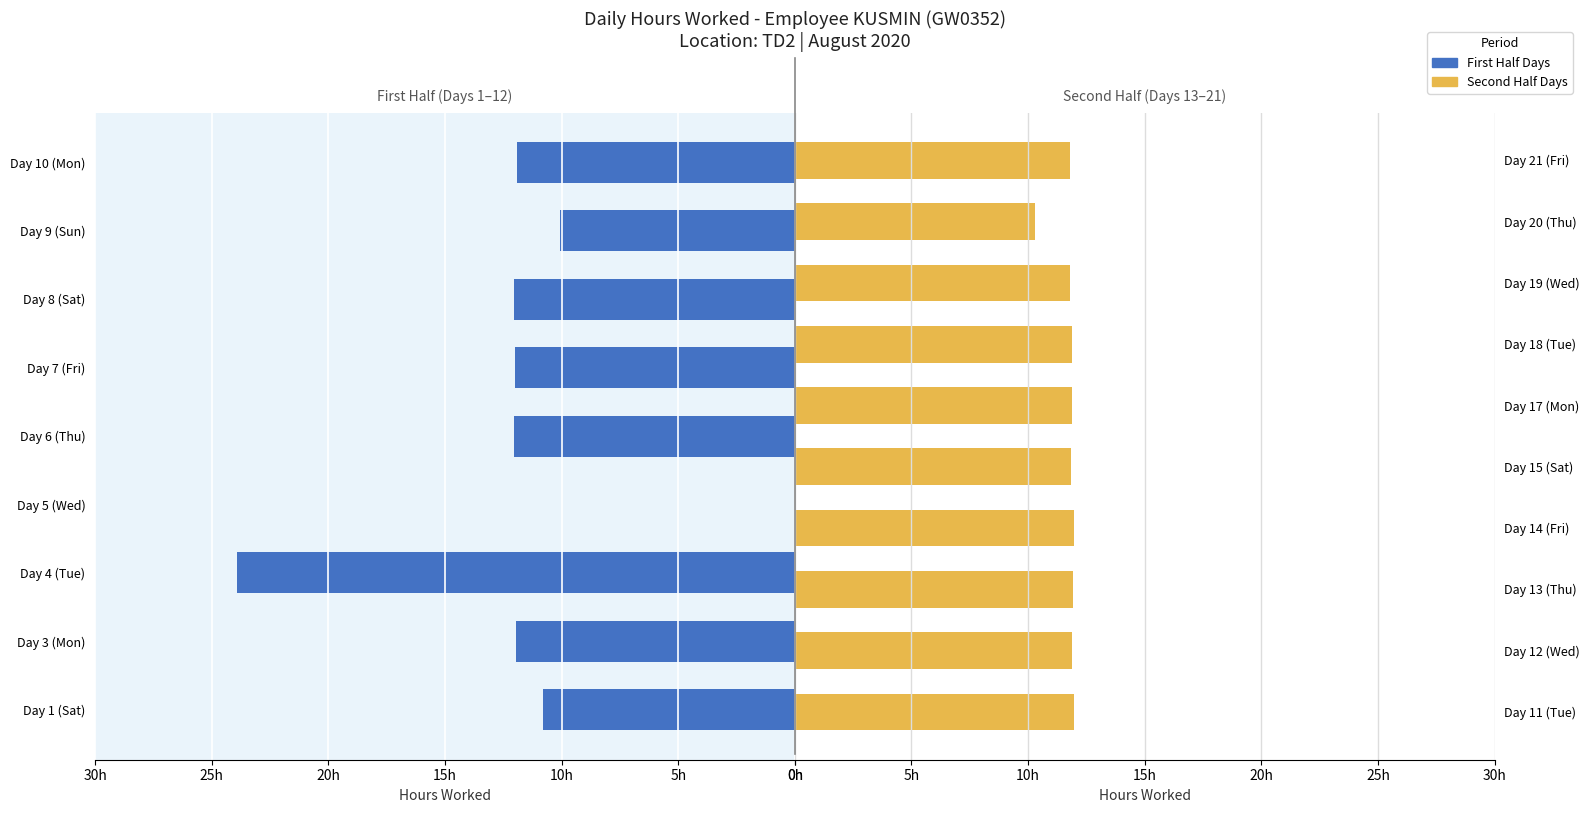

Between Day 15 (Sat) and Day 13 (Thu), which is larger?

Day 13 (Thu)